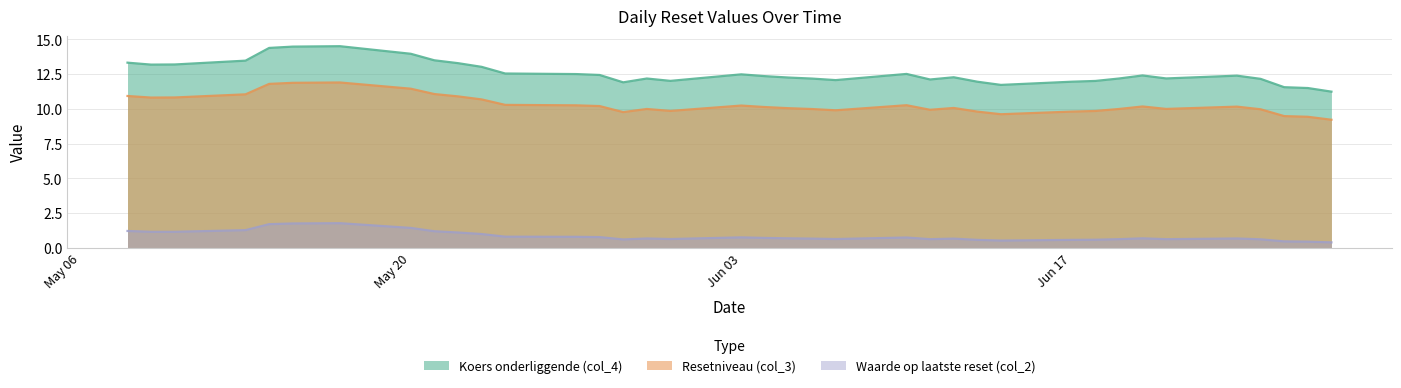

What is the sum of all Waarde op laatste reset (col_2) values?

32.9